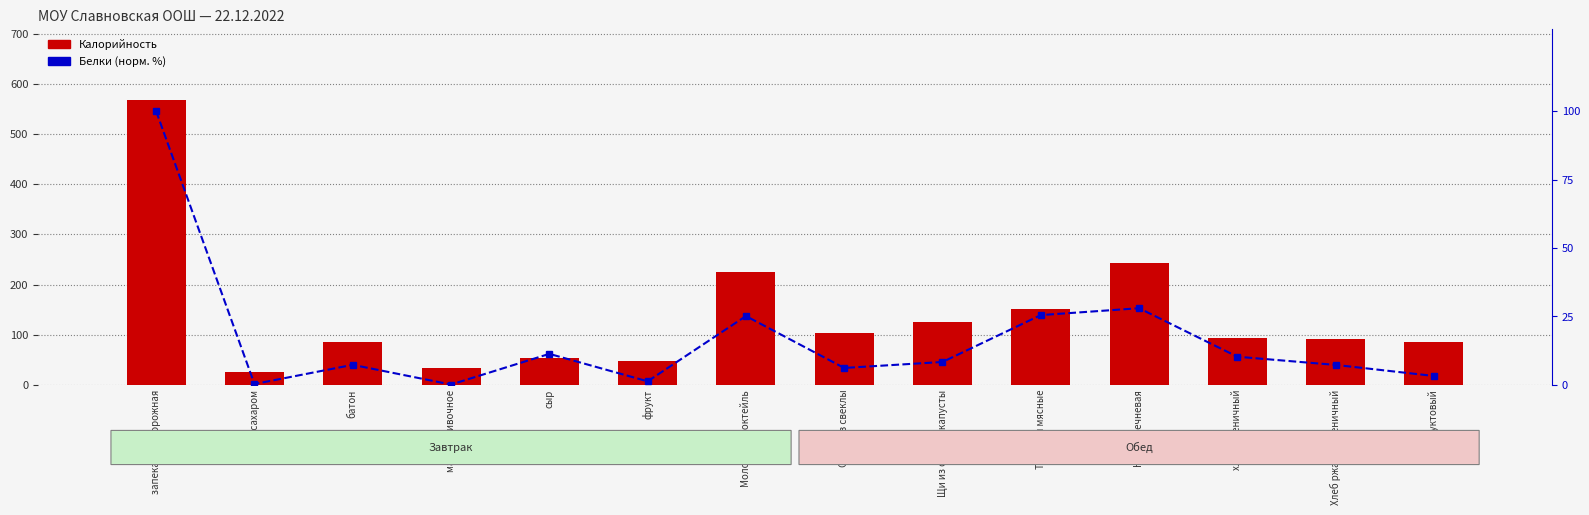

List the labels in order of Белки (норм.) value, smallest first.

масло сливочное, чай с сахаром, фрукт, Сок фруктовый, Салат из свеклы, Хлеб ржано-пшеничный, батон, Щи из свежей капусты, хлеб пшеничный, сыр, Молочный коктейль, Тефтели мясные, Каша гречневая, запеканка творожная